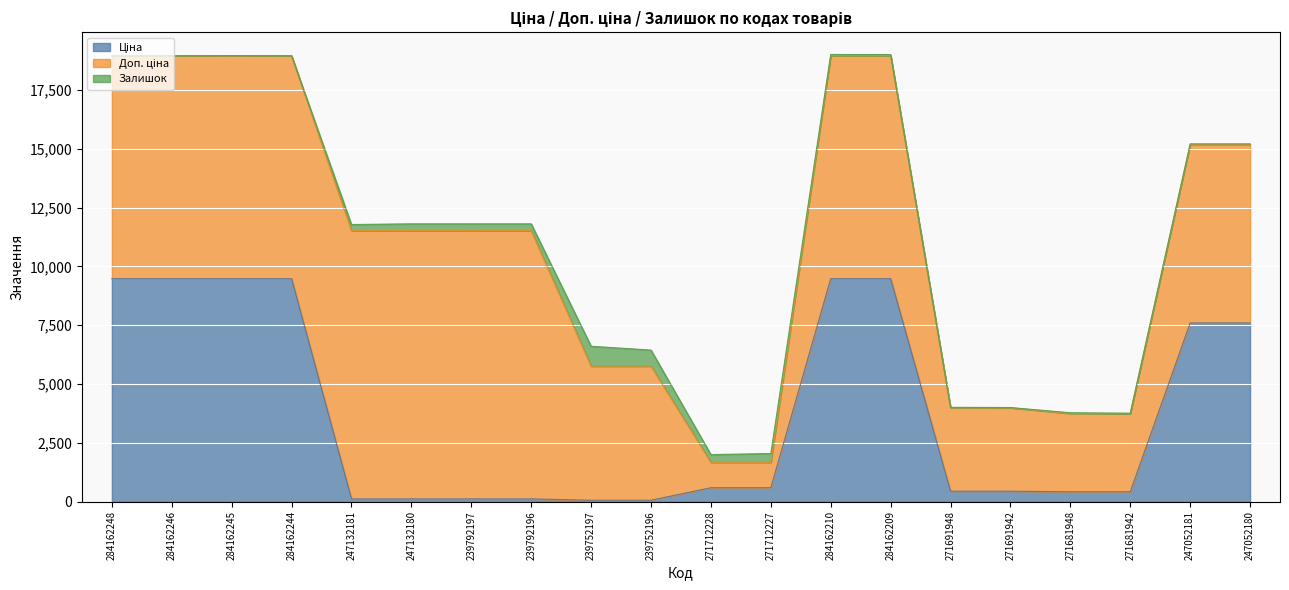

Is the value of Залишок at 247052181 greater than the value of Ціна at 239792196?

No